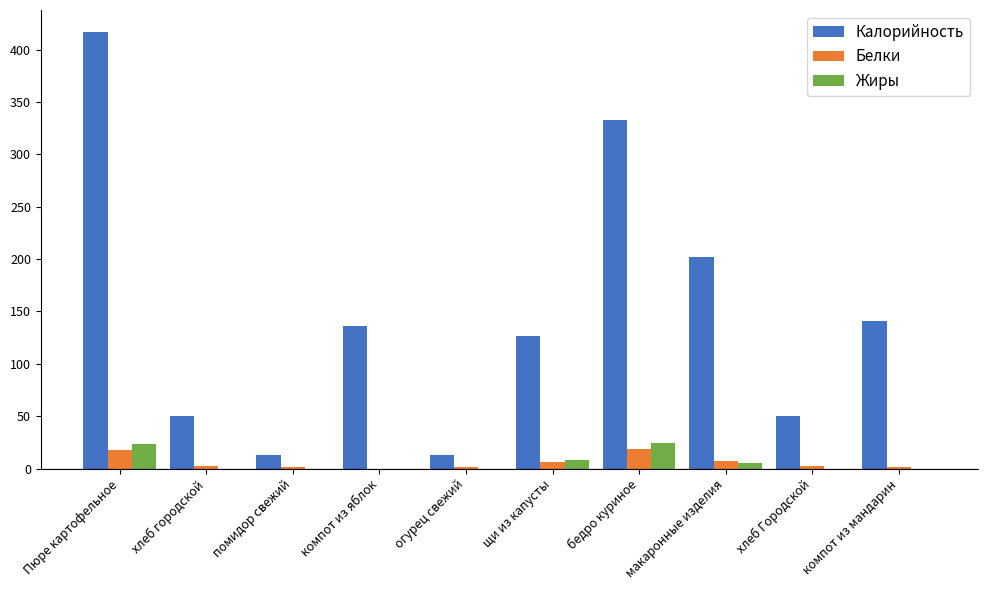

Which series changed the most between Пюре картофельное and макаронные изделия?

Калорийность